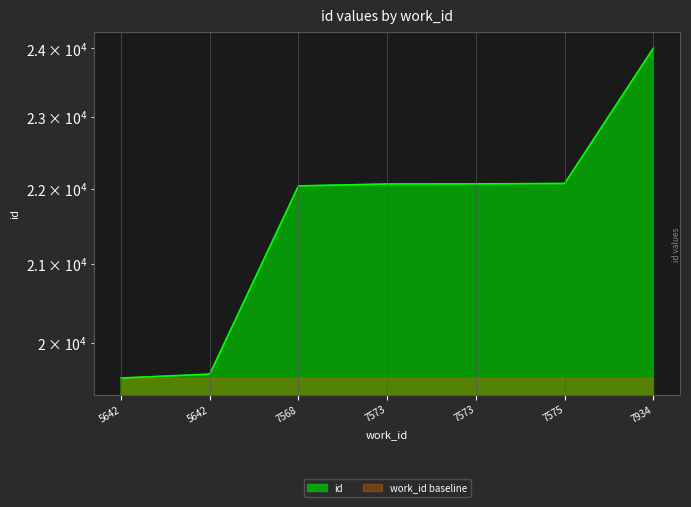

Approximately how many times larger is the value at 7568 compared to 5642?

1.1